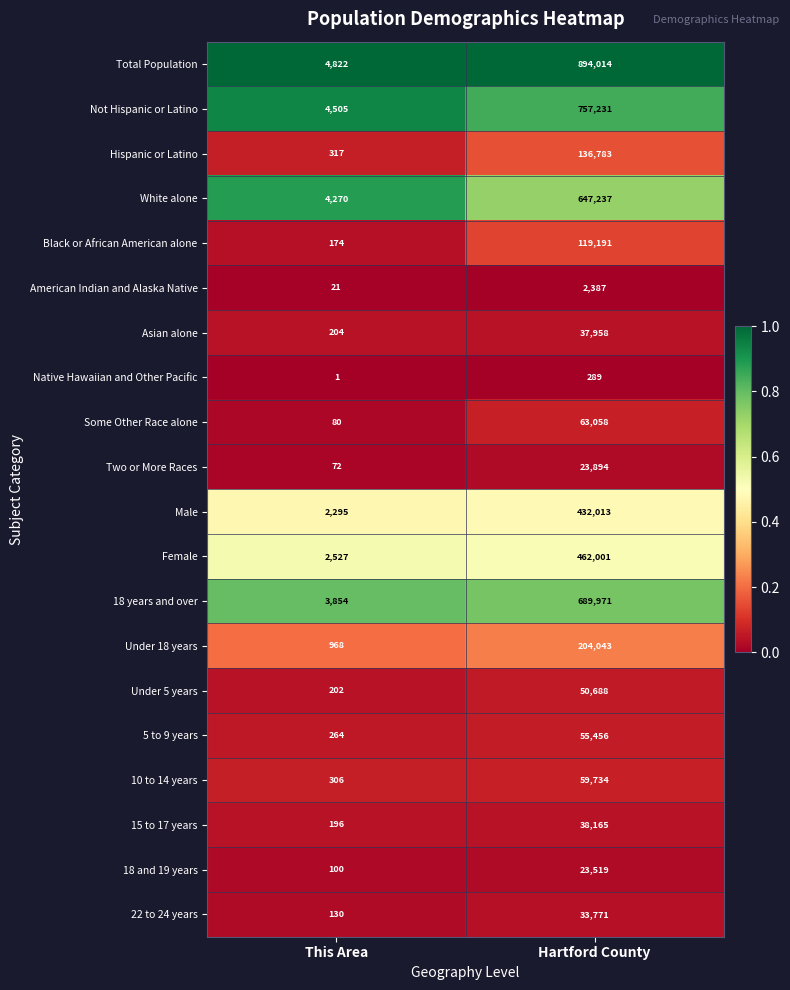

True or false: Under 18 years has a value of 204043 at Hartford County.

True